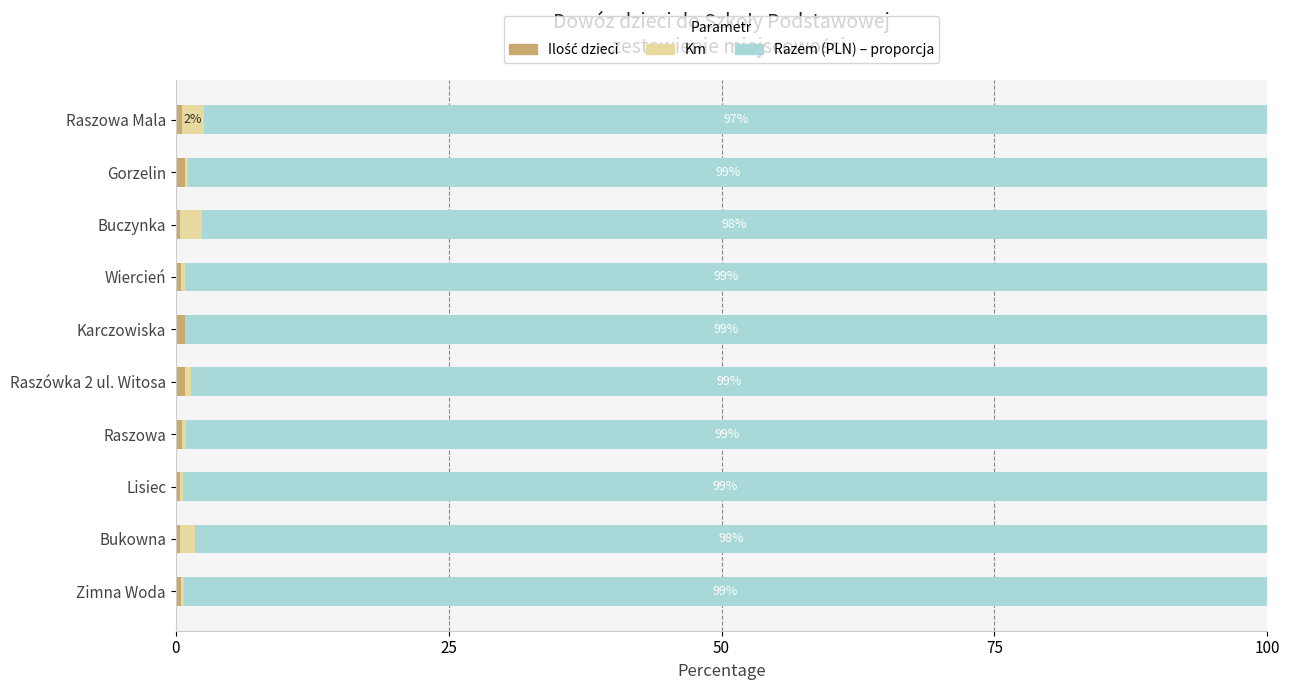

How many series are shown in this chart?

3